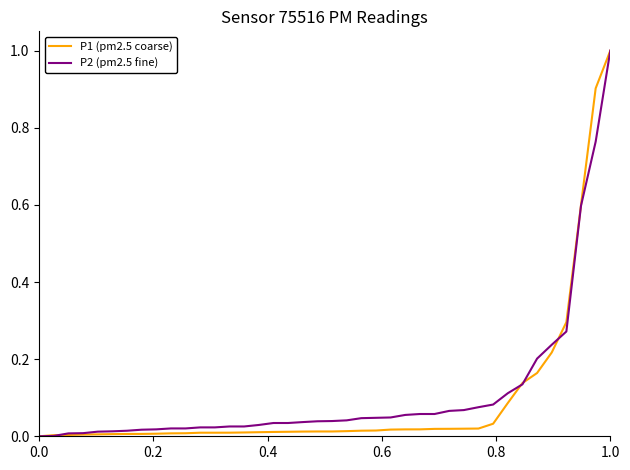

What is the highest value of the P2 (pm2.5 fine) series?

1.0